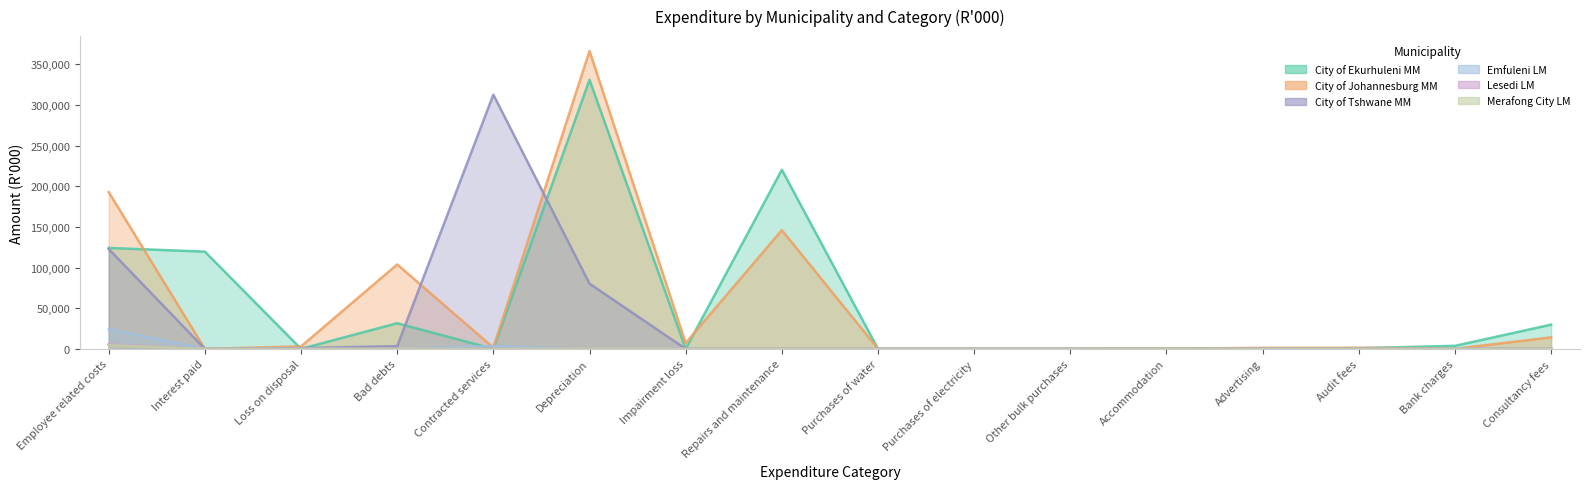

What is the sum of the City of Johannesburg MM values at Impairment loss and Loss on disposal?

10205